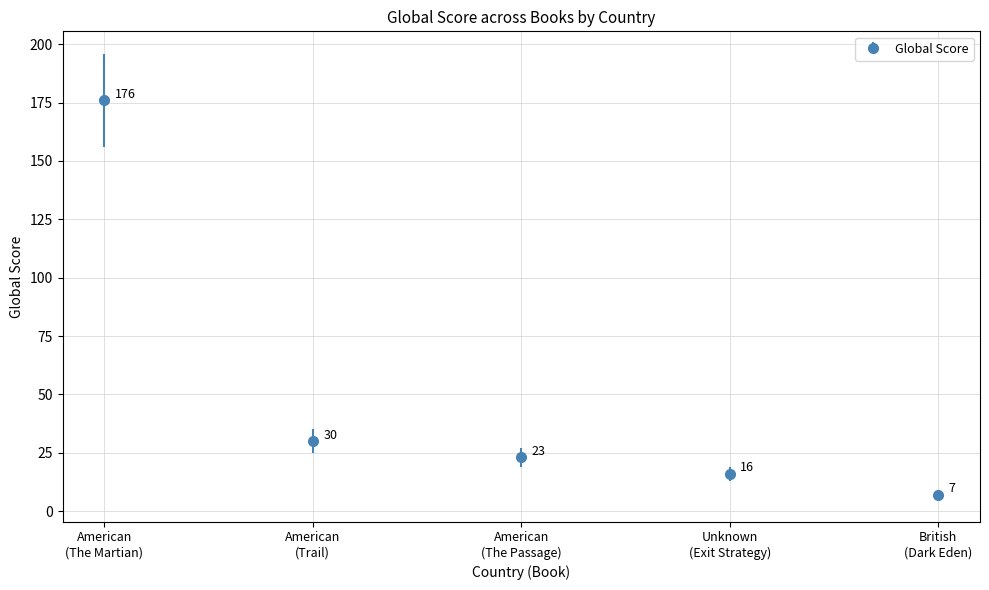

What is the difference between the maximum and second lowest values?

160